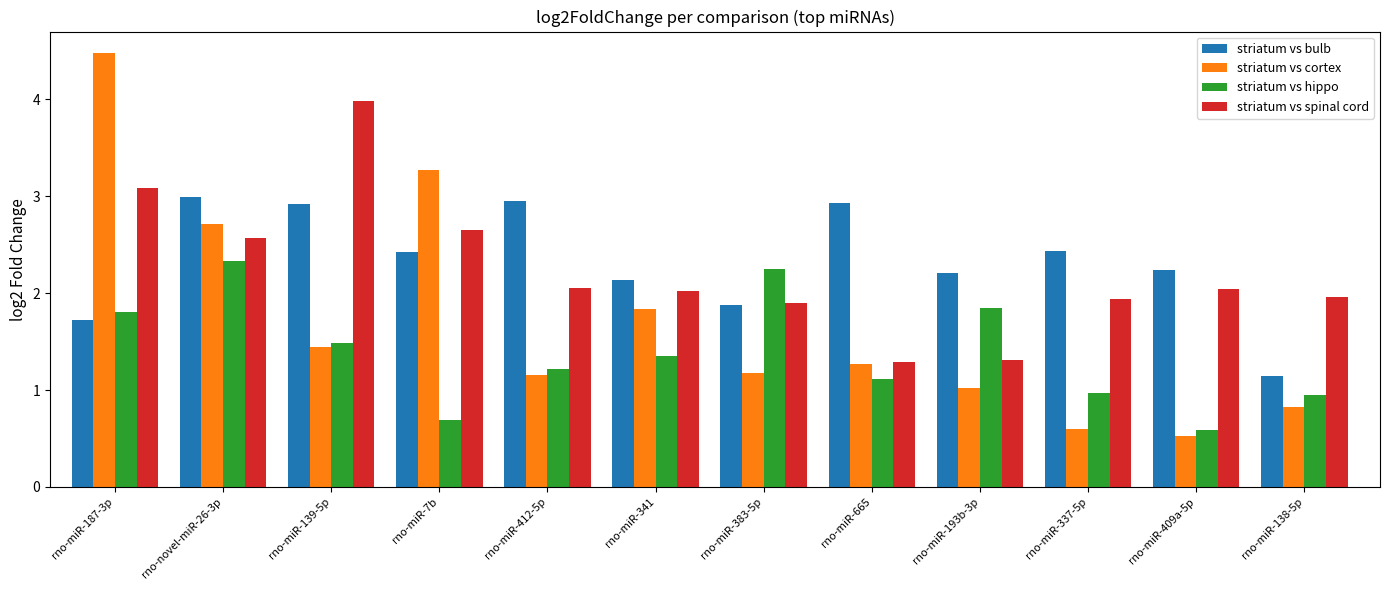

What are all the series names shown in the legend?

striatum vs bulb, striatum vs cortex, striatum vs hippo, striatum vs spinal cord